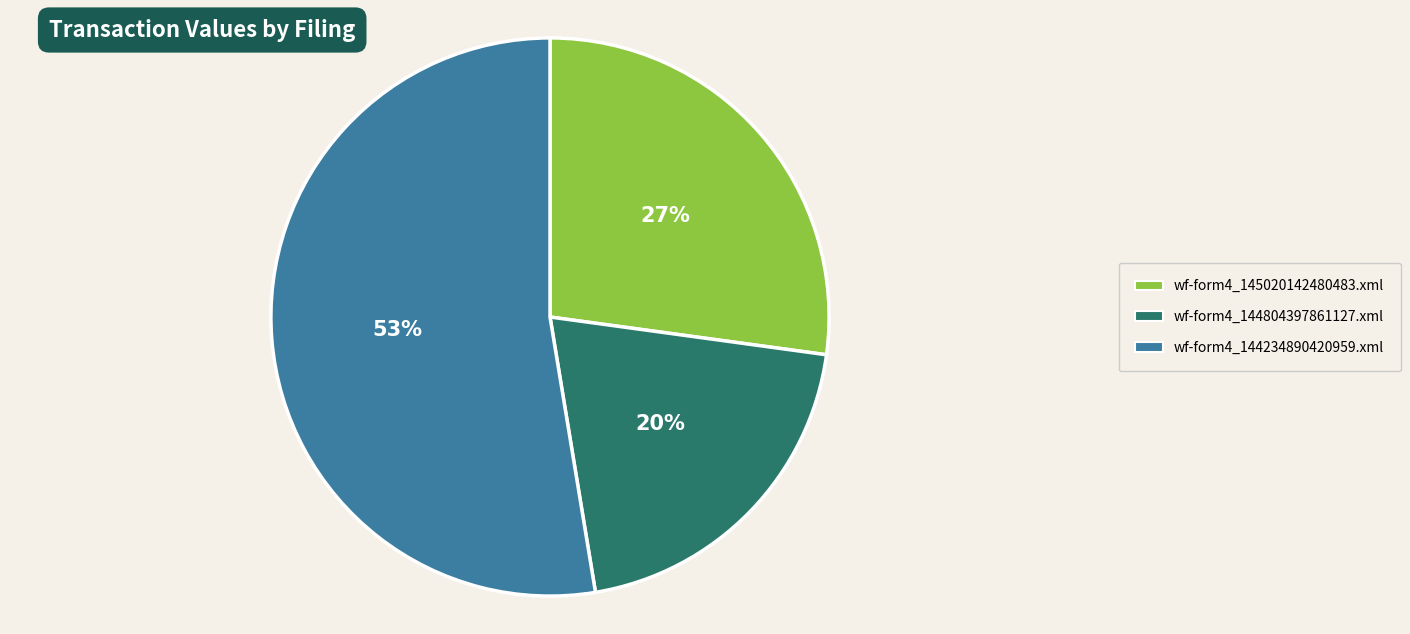

Which has a higher value, wf-form4_144234890420959.xml or wf-form4_144804397861127.xml?

wf-form4_144234890420959.xml